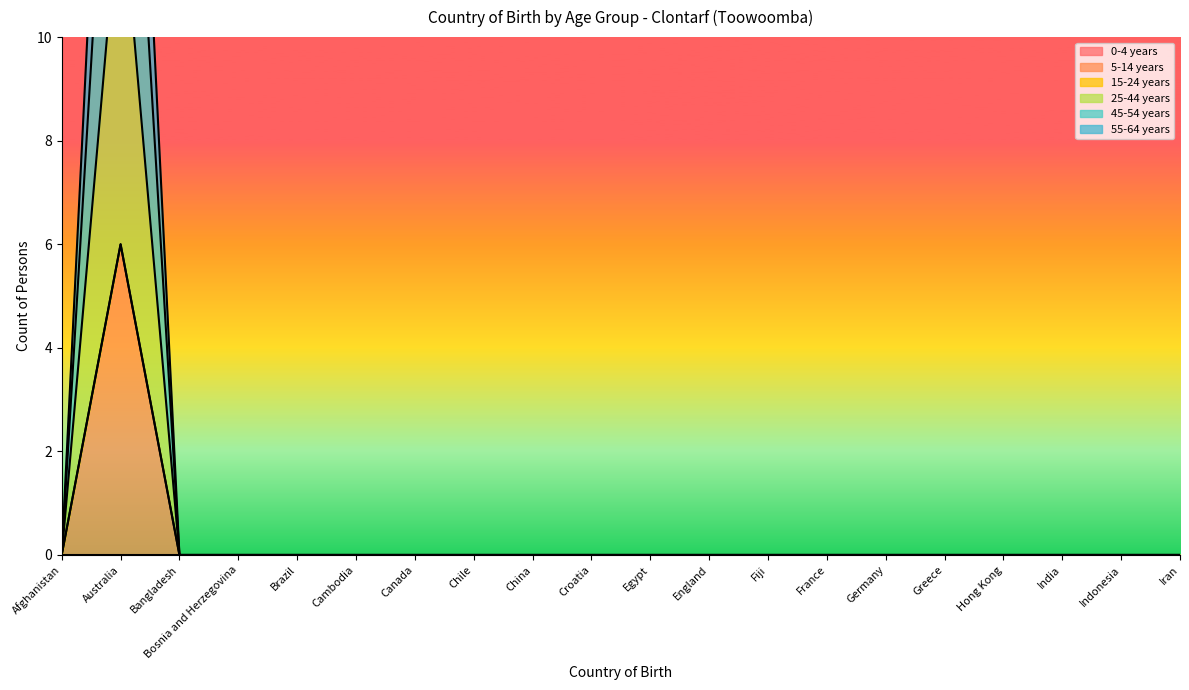

Rank the series by their maximum value, from highest to lowest.

25-44 years, 55-64 years, 5-14 years, 45-54 years